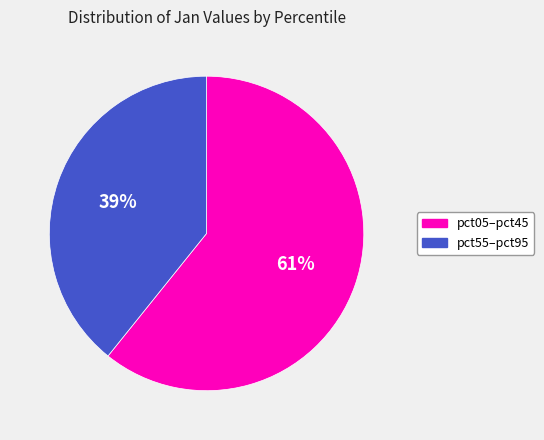

Count the number of slices in the pie.

2